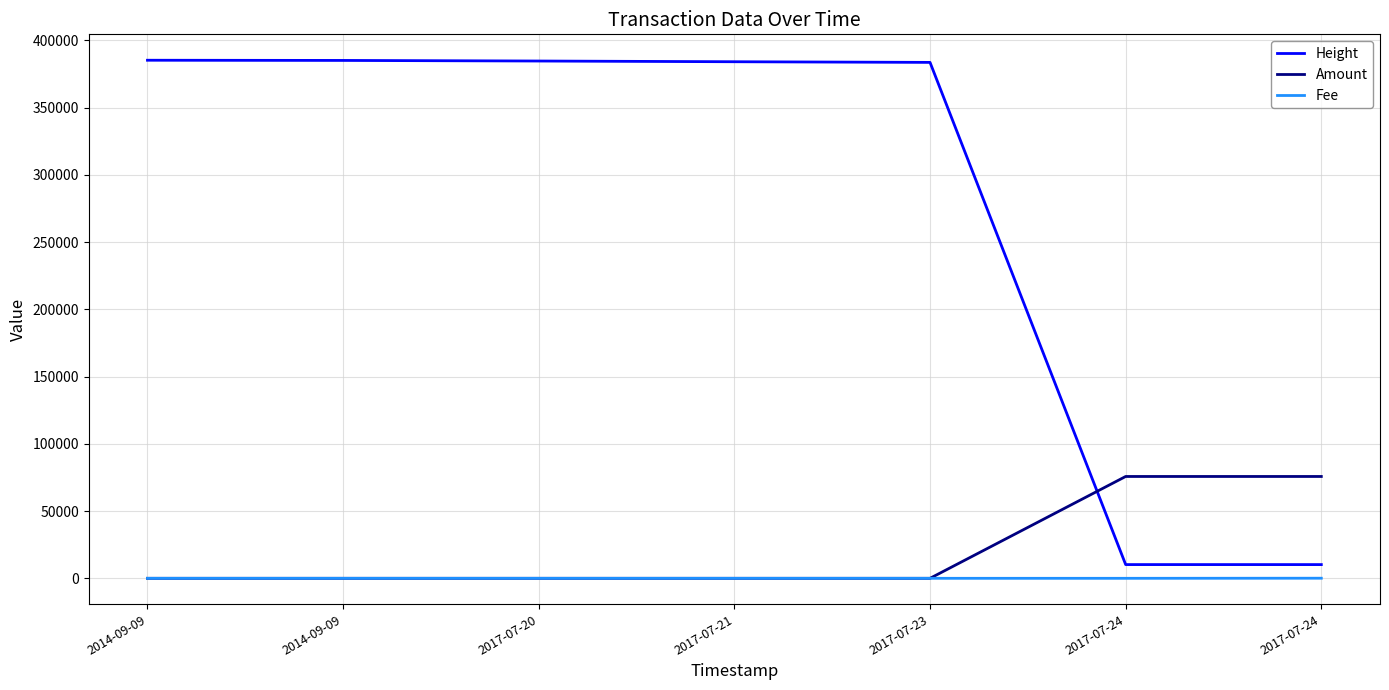

What is the spread (max minus min) of values at 2017-07-24?

75723